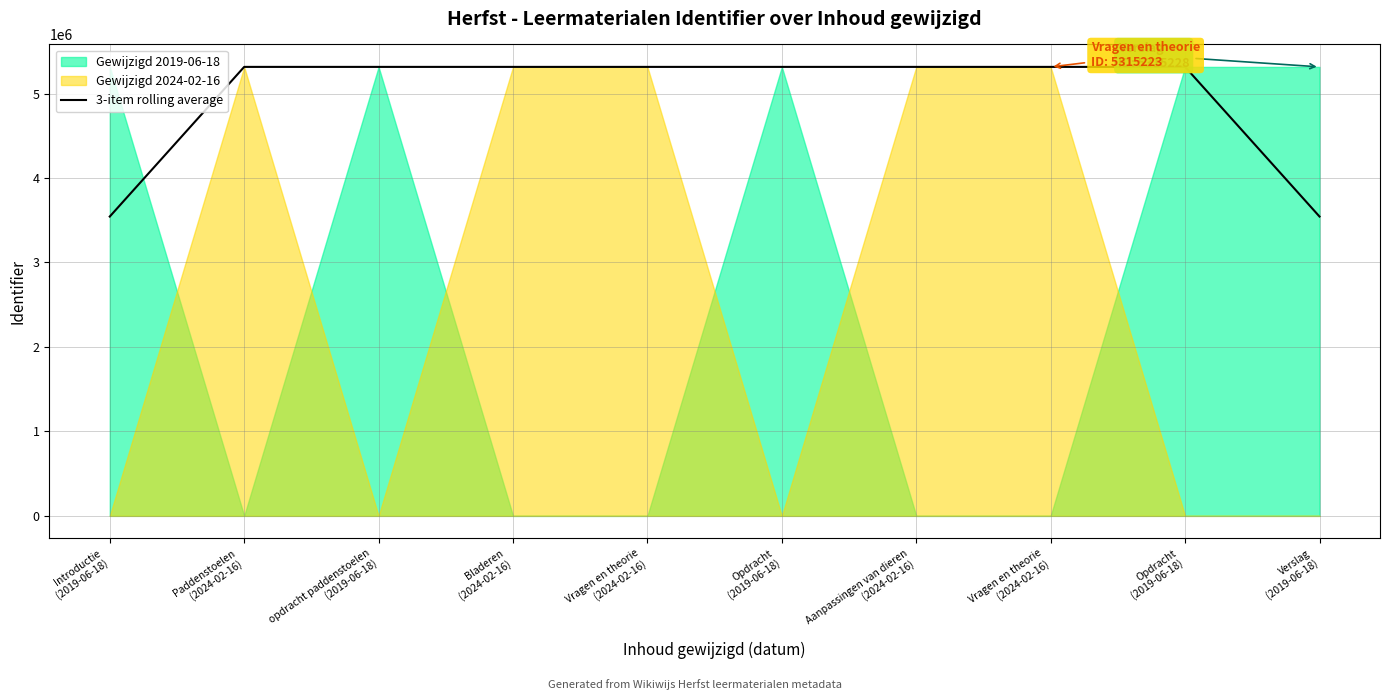

What is the change in value from Bladeren
(2024-02-16) to Vragen en theorie
(2024-02-16)?

+11.7